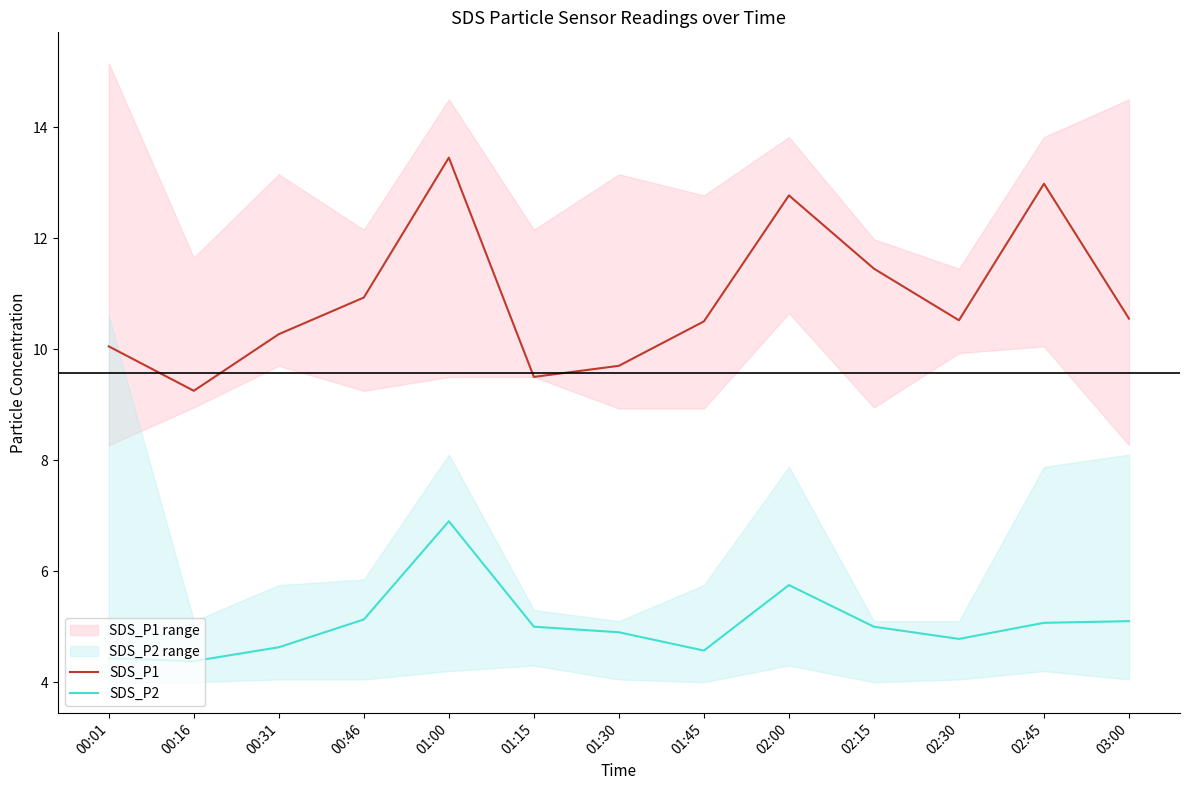

Does the chart display data point markers on the line(s)?

No